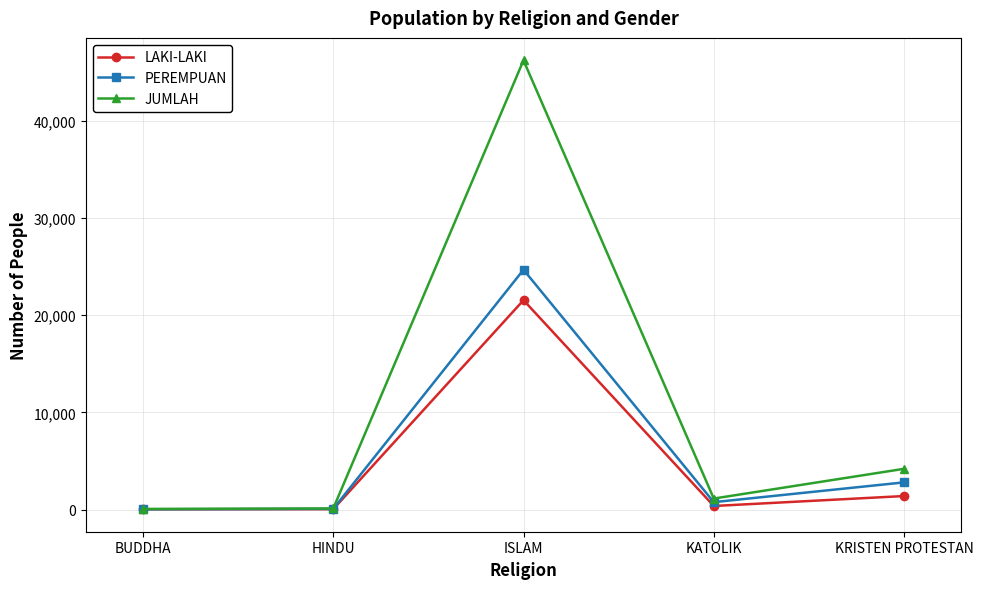

At which category does LAKI-LAKI reach its first local peak?

ISLAM